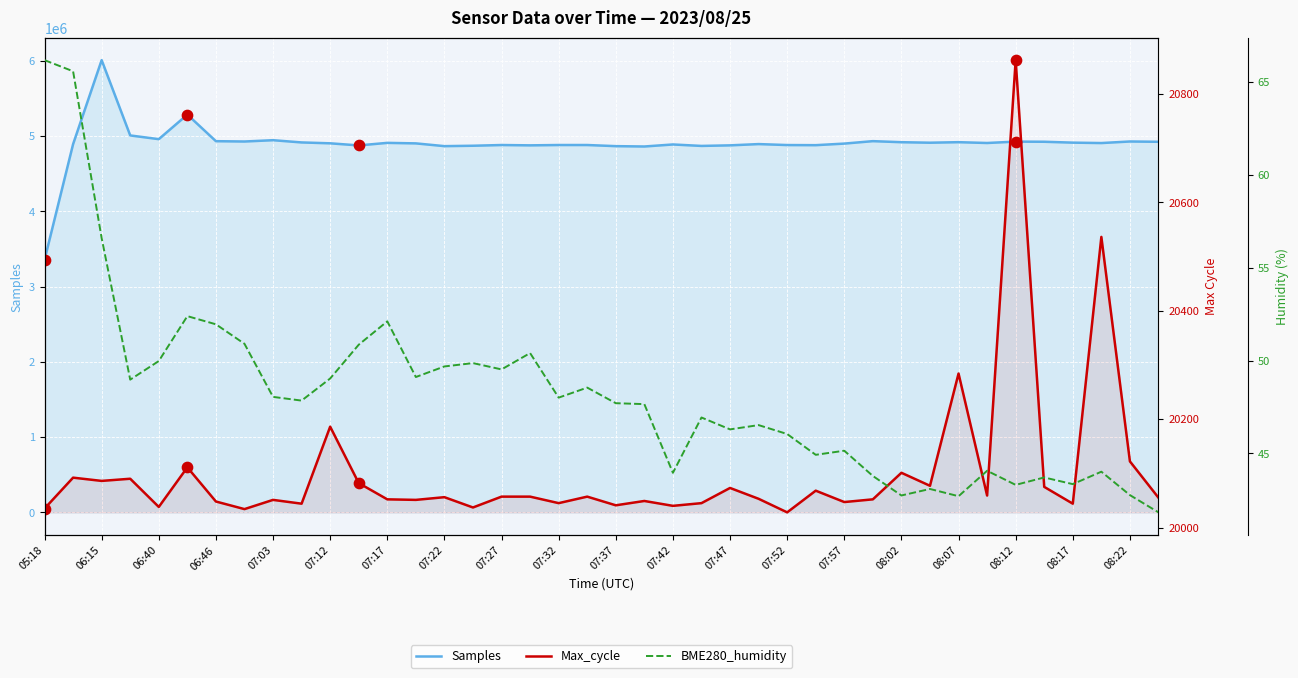

What are all the series names shown in the legend?

Samples, Max_cycle, BME280_humidity